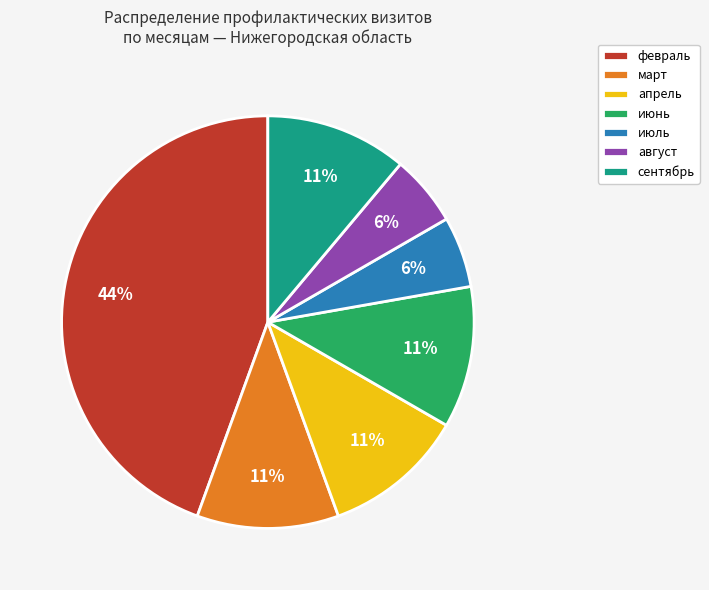

Does август represent more than half of the total?

No